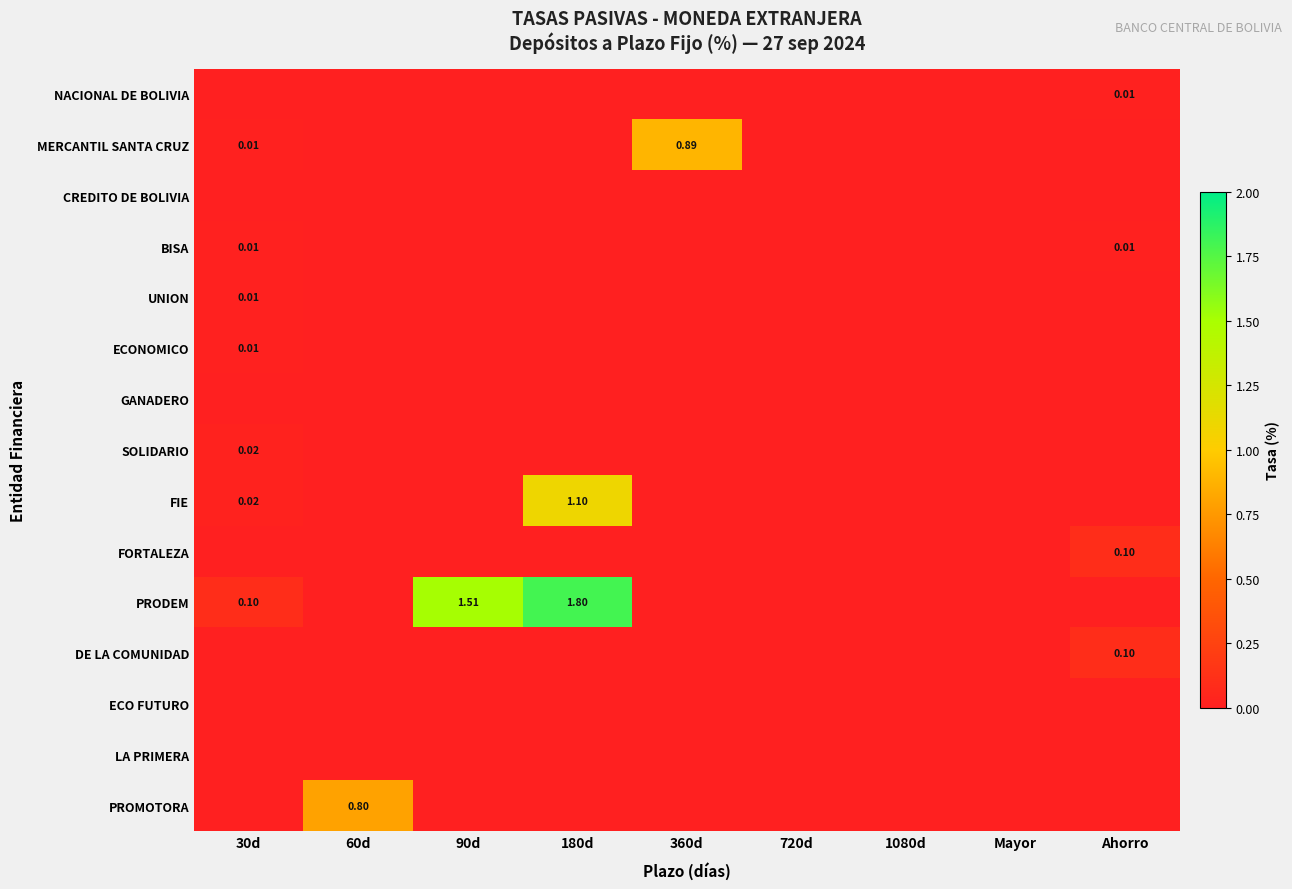

How many data points does each series have?

9